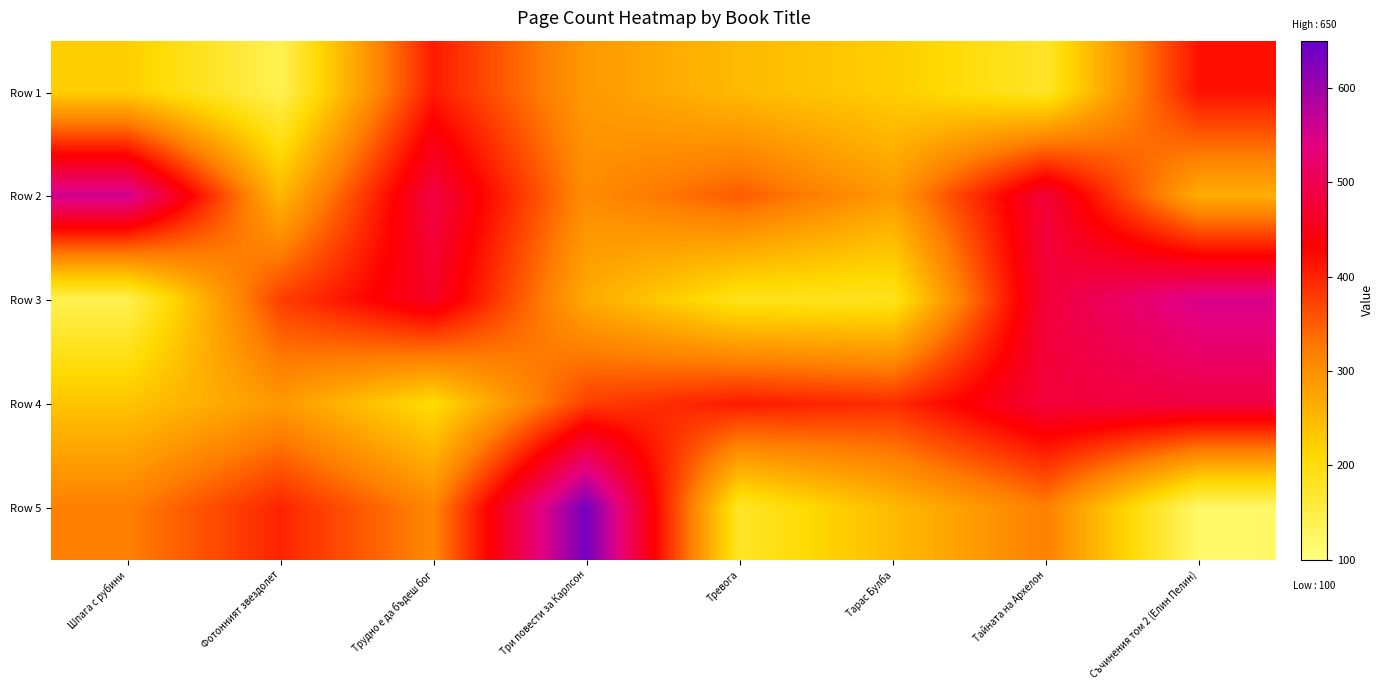

At how many categories does at least one series exceed 436?

5